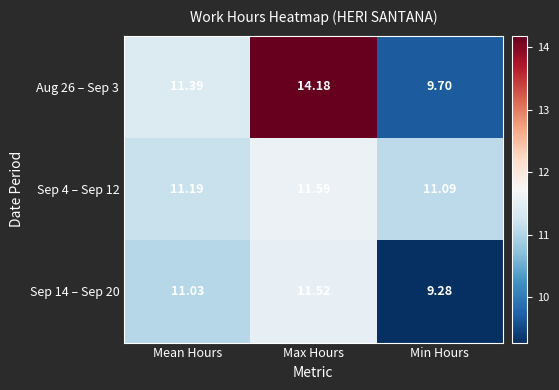

Where does the Sep 14 – Sep 20 series first go above 11?

Mean Hours